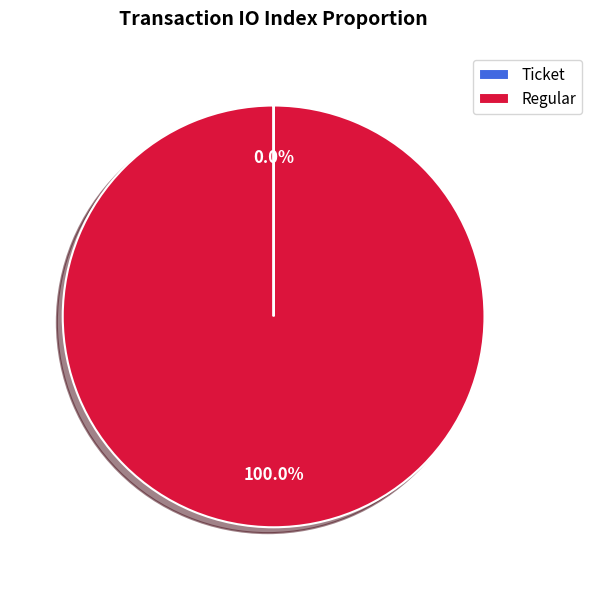

Is it true that Regular is 100% of the pie?

True